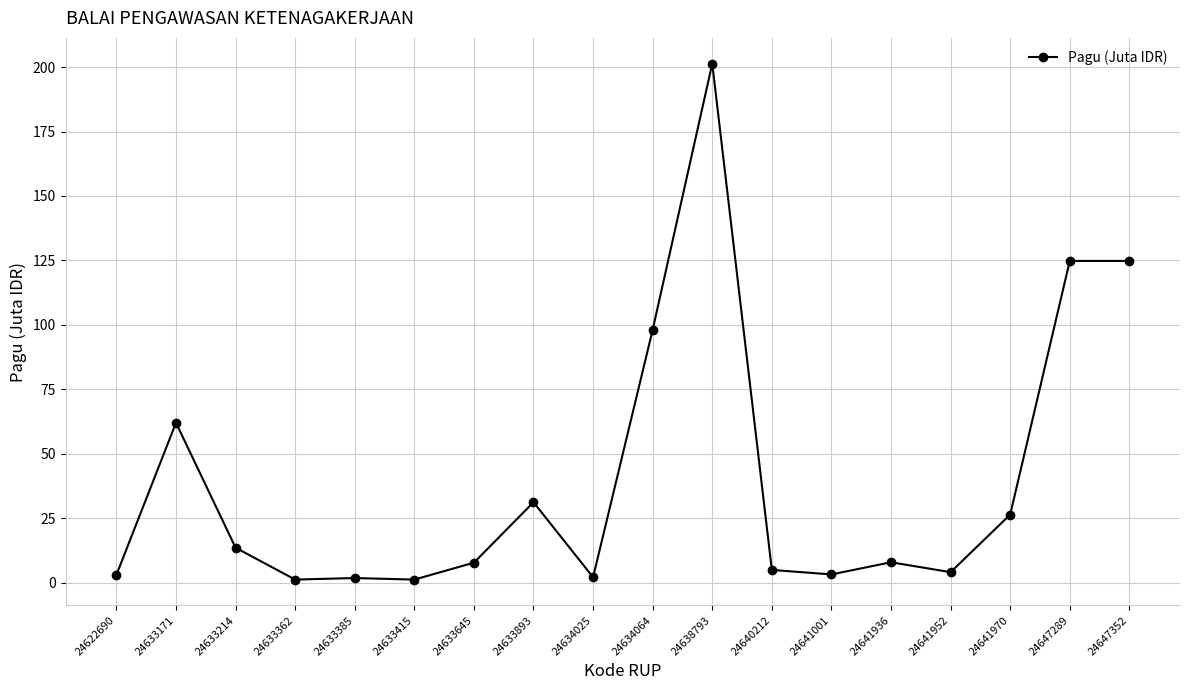

What is the value of the 18th point from the left?

124.8